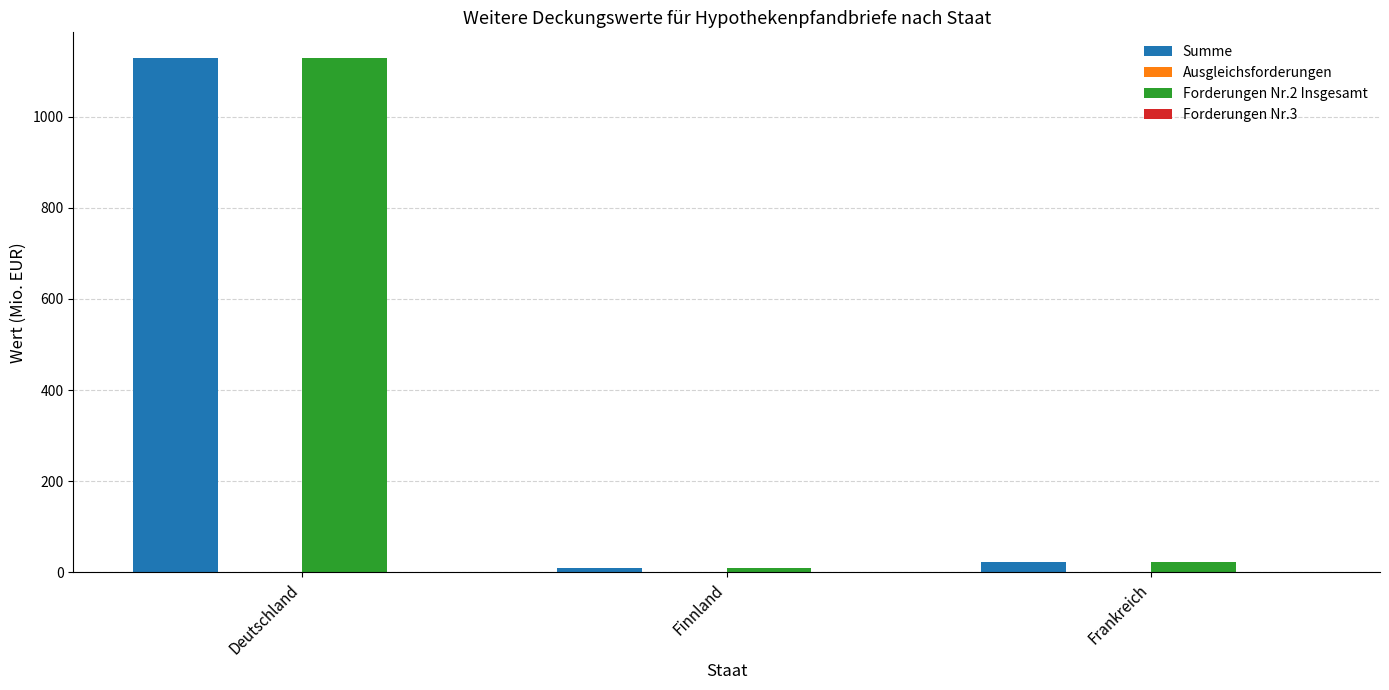

Rank the categories by Forderungen Nr.2 Insgesamt value from highest to lowest.

Deutschland, Frankreich, Finnland